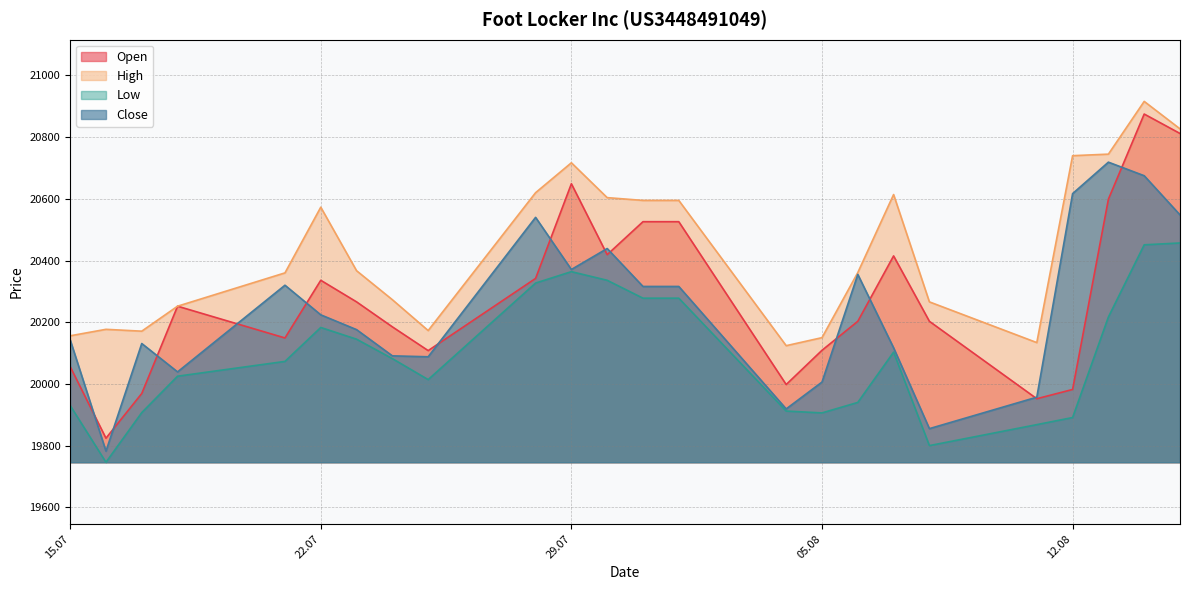

In High, how many points are higher than both neighbors (excluding endpoints)?

5